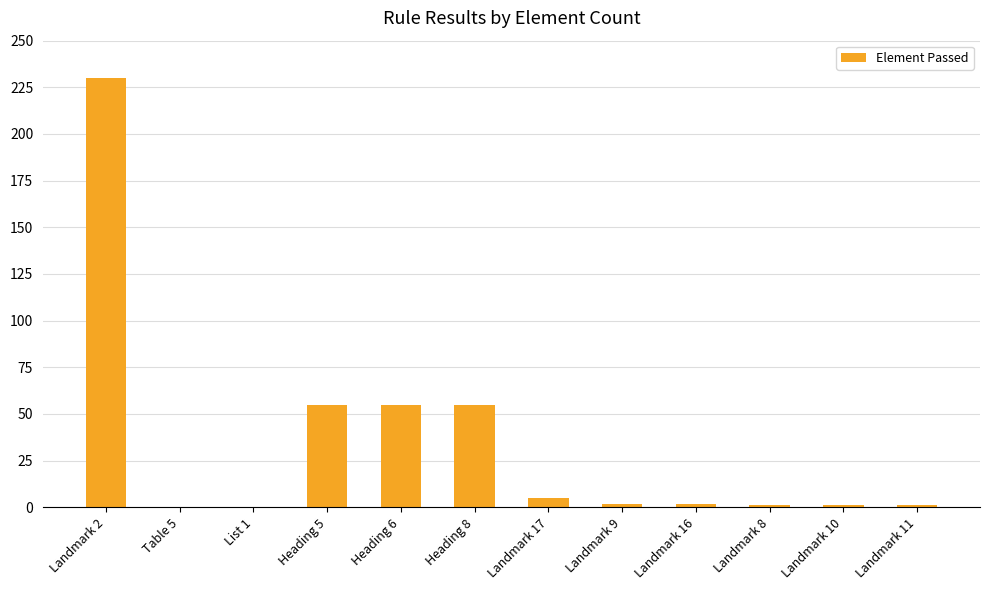

The value at Landmark 2 is 407. True or false?

False